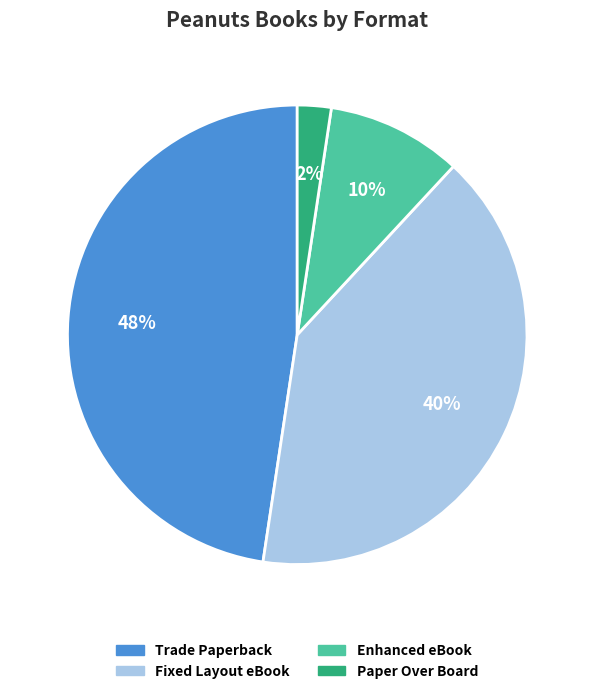

What is the largest slice in the pie chart?

Trade Paperback